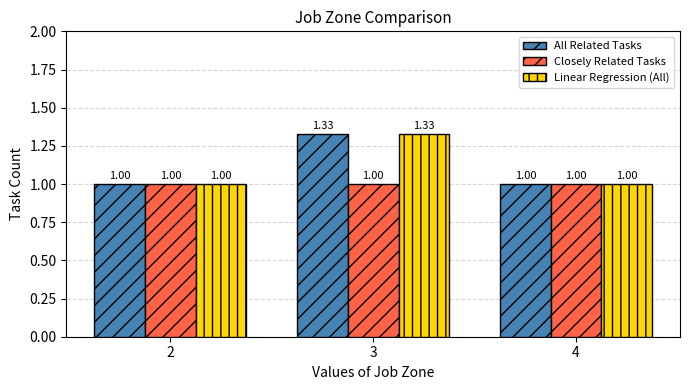

At which category is the sum across all series the highest?

3